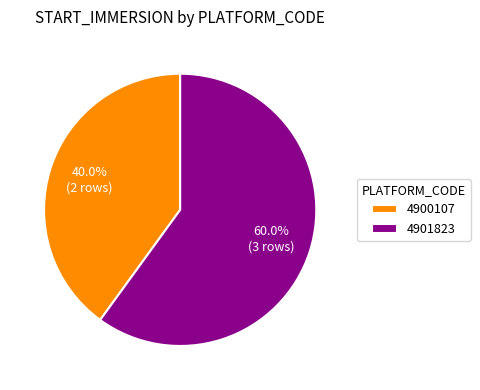

What portion of the pie excludes 4900107?

60.0%